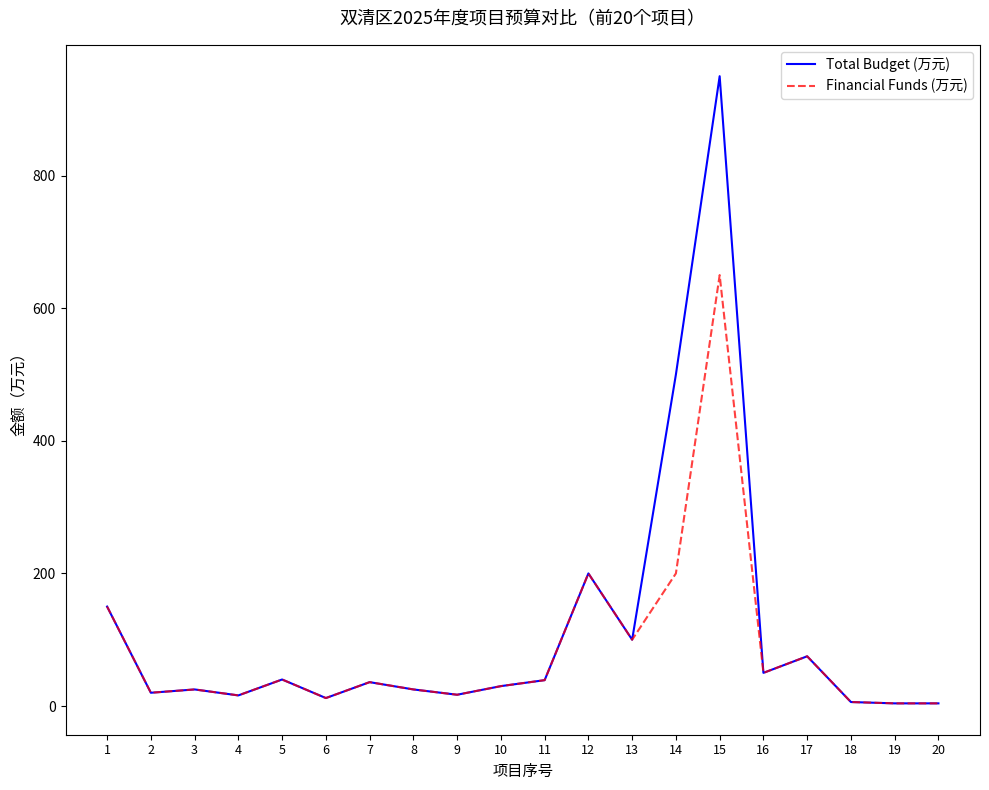

How many series are shown in this chart?

2